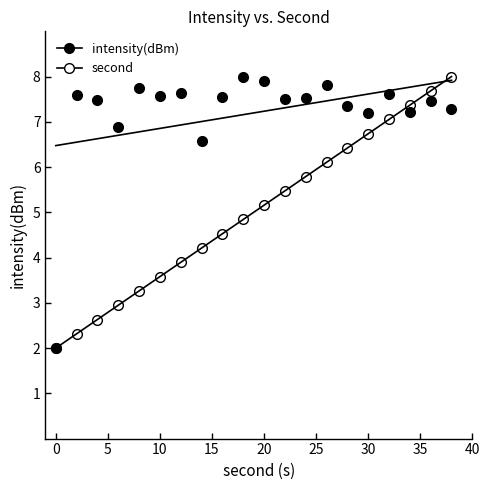

What is the minimum value shown in the chart?

2.0